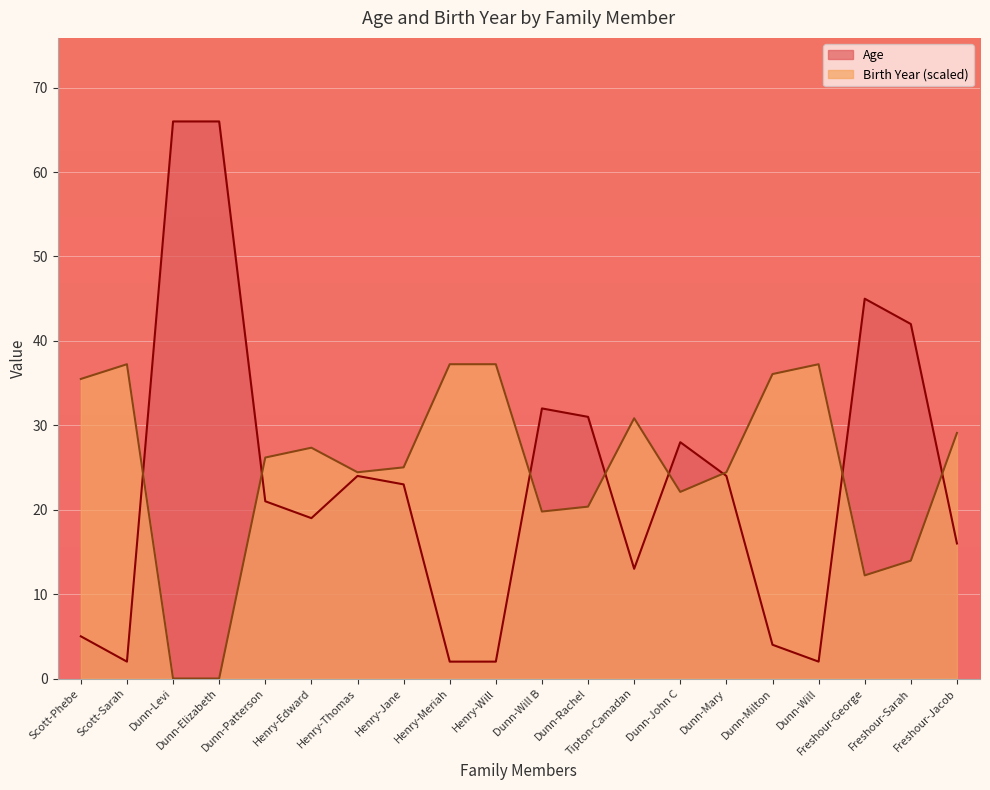

Where does the Birth Year series first go above 26?

Scott-Phebe